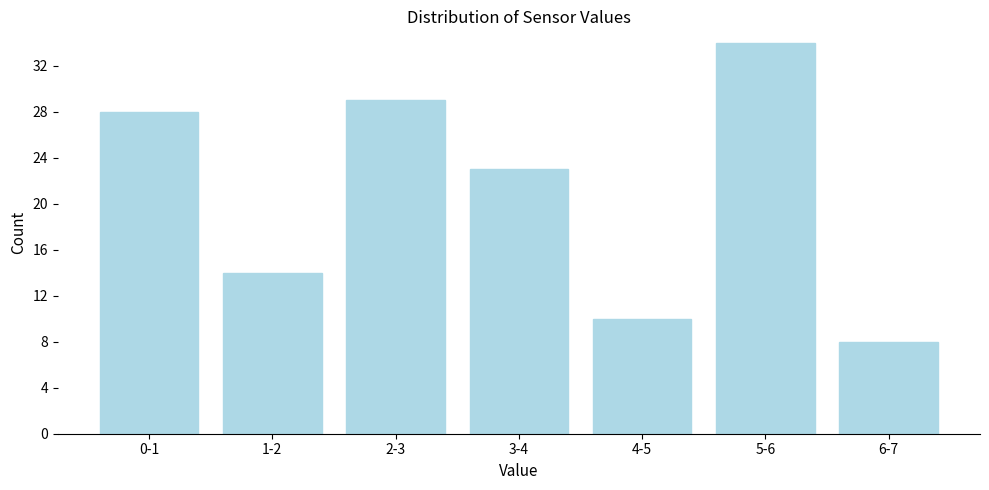

Reading left to right, extract all data points from this chart.

0-1=28	1-2=14	2-3=29	3-4=23	4-5=10	5-6=34	6-7=8